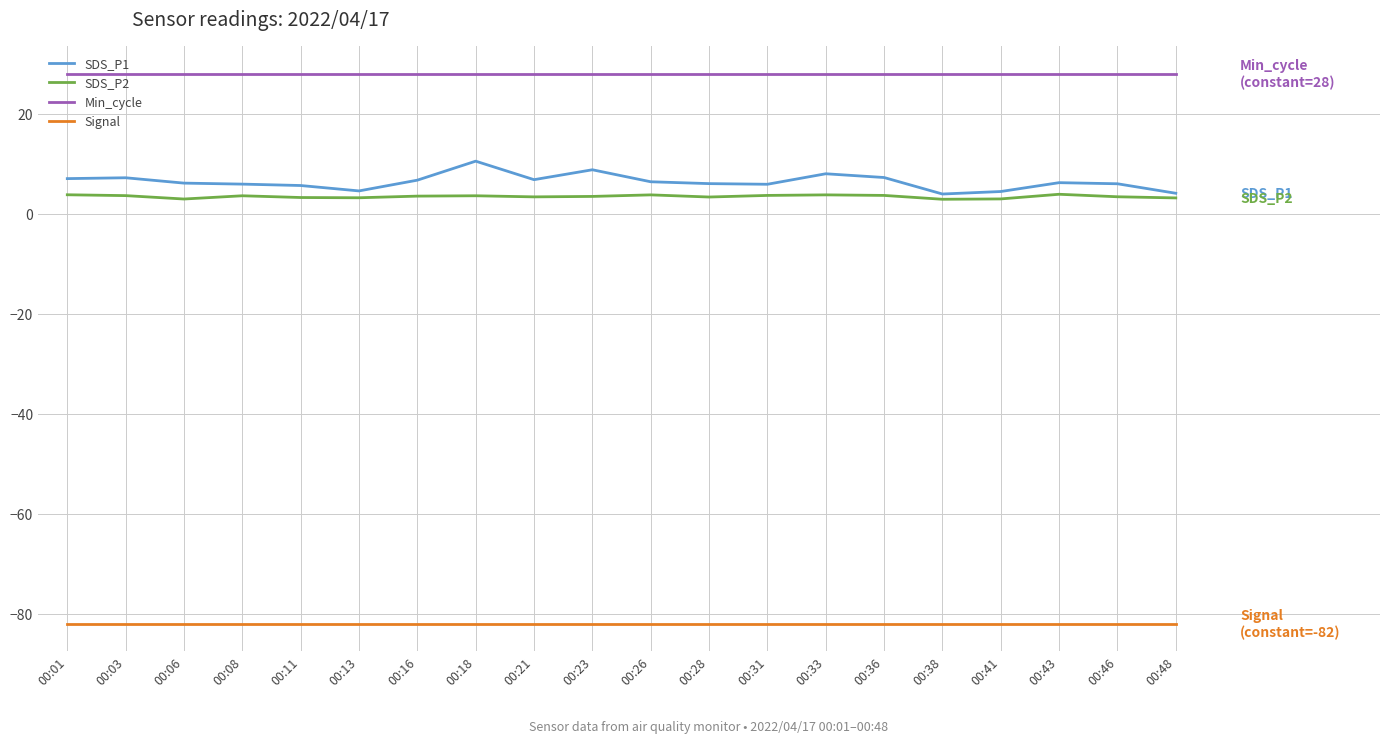

What is the average value of the Min_cycle series?

28.0